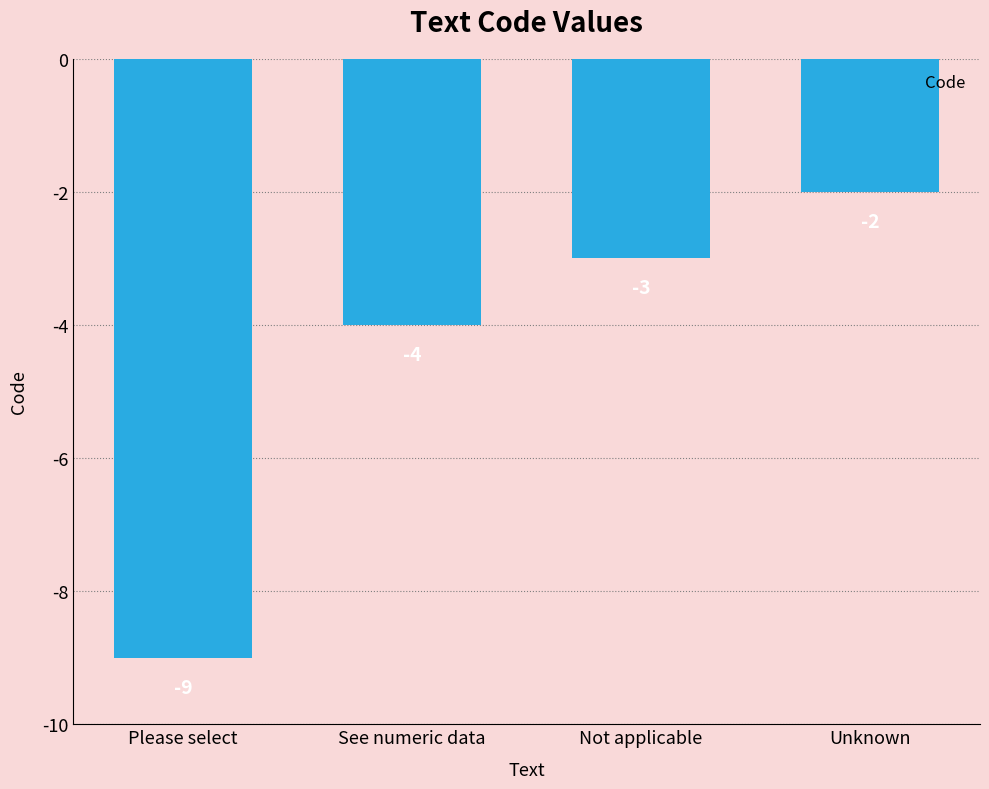

List the labels in order of value, largest first.

Unknown, Not applicable, See numeric data, Please select